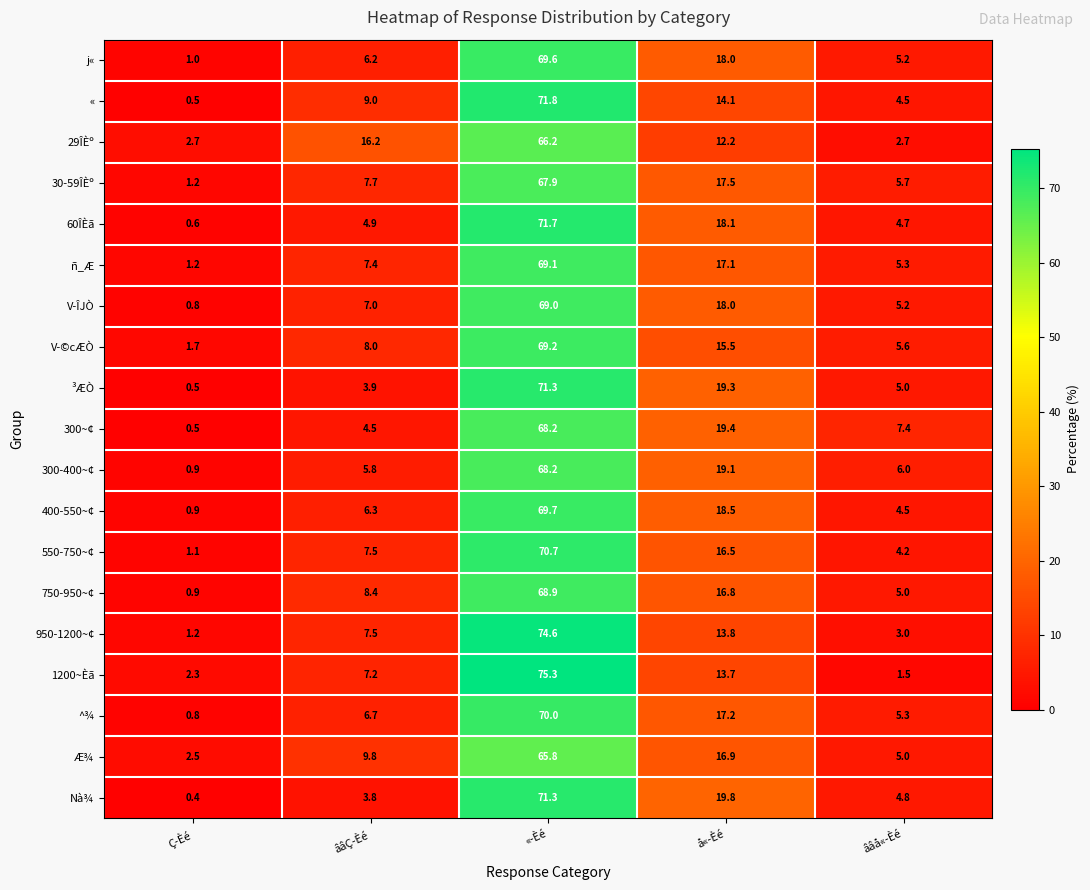

Which series has the widest spread of values?

1200~Èã